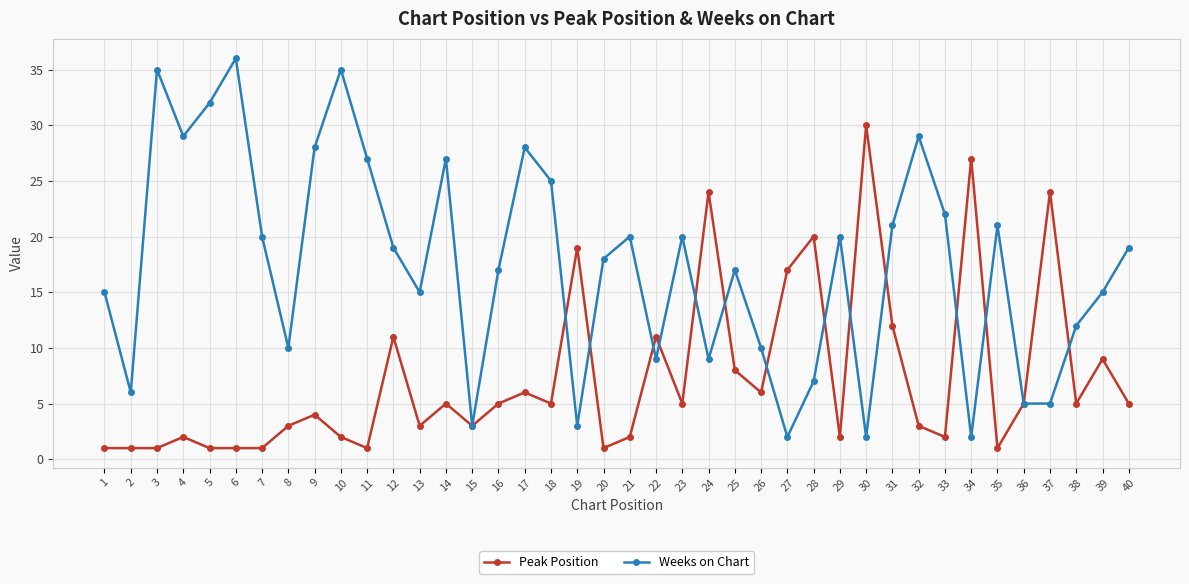

Which series has the widest spread of values?

Weeks on Chart